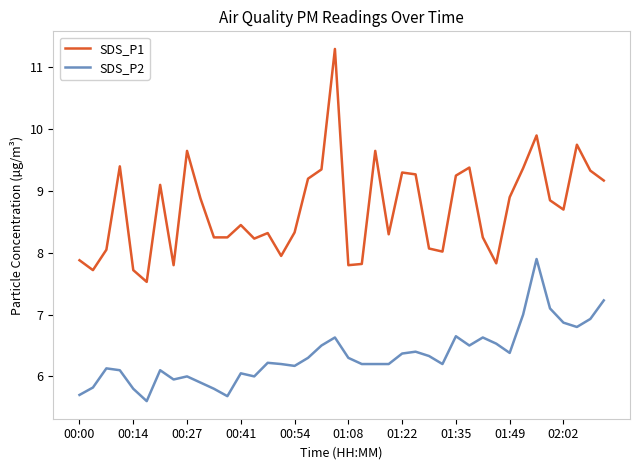

True or false: SDS_P2 and SDS_P1 intersect in this chart.

False